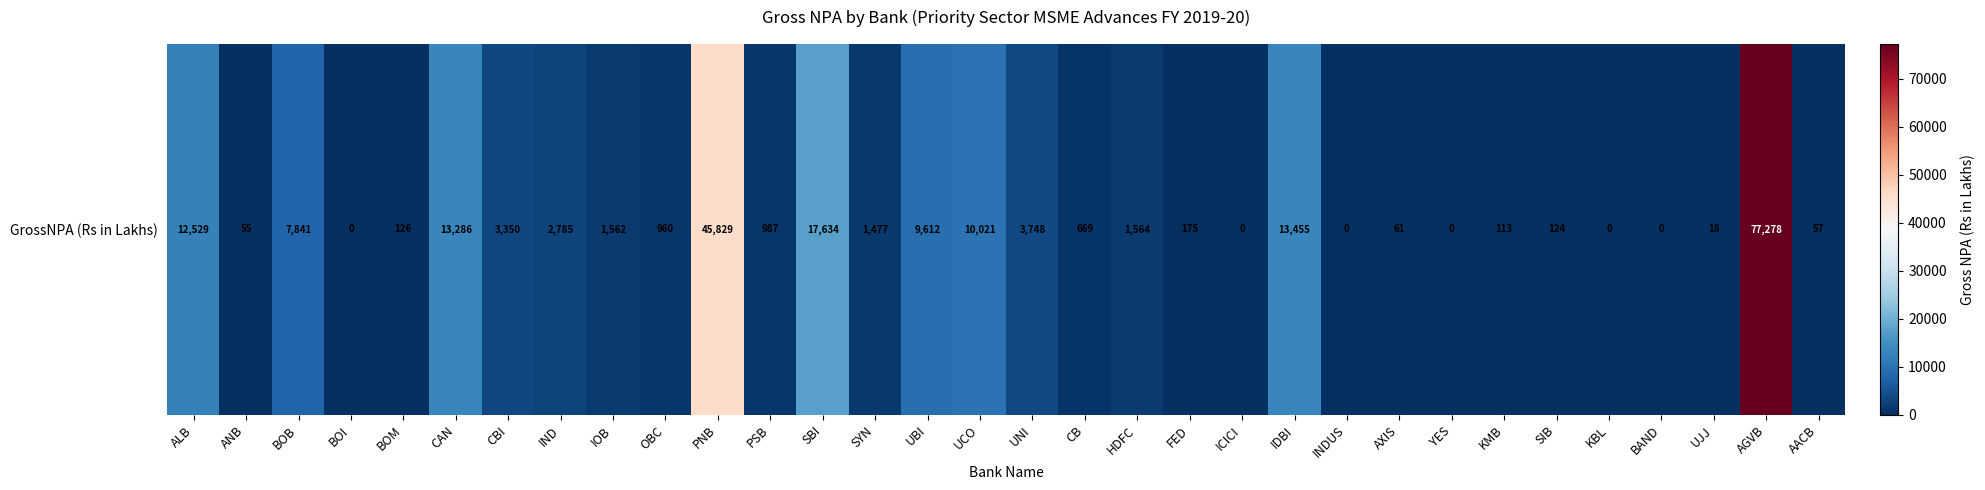

What is the change in value from ANB to BOI?

-55.5